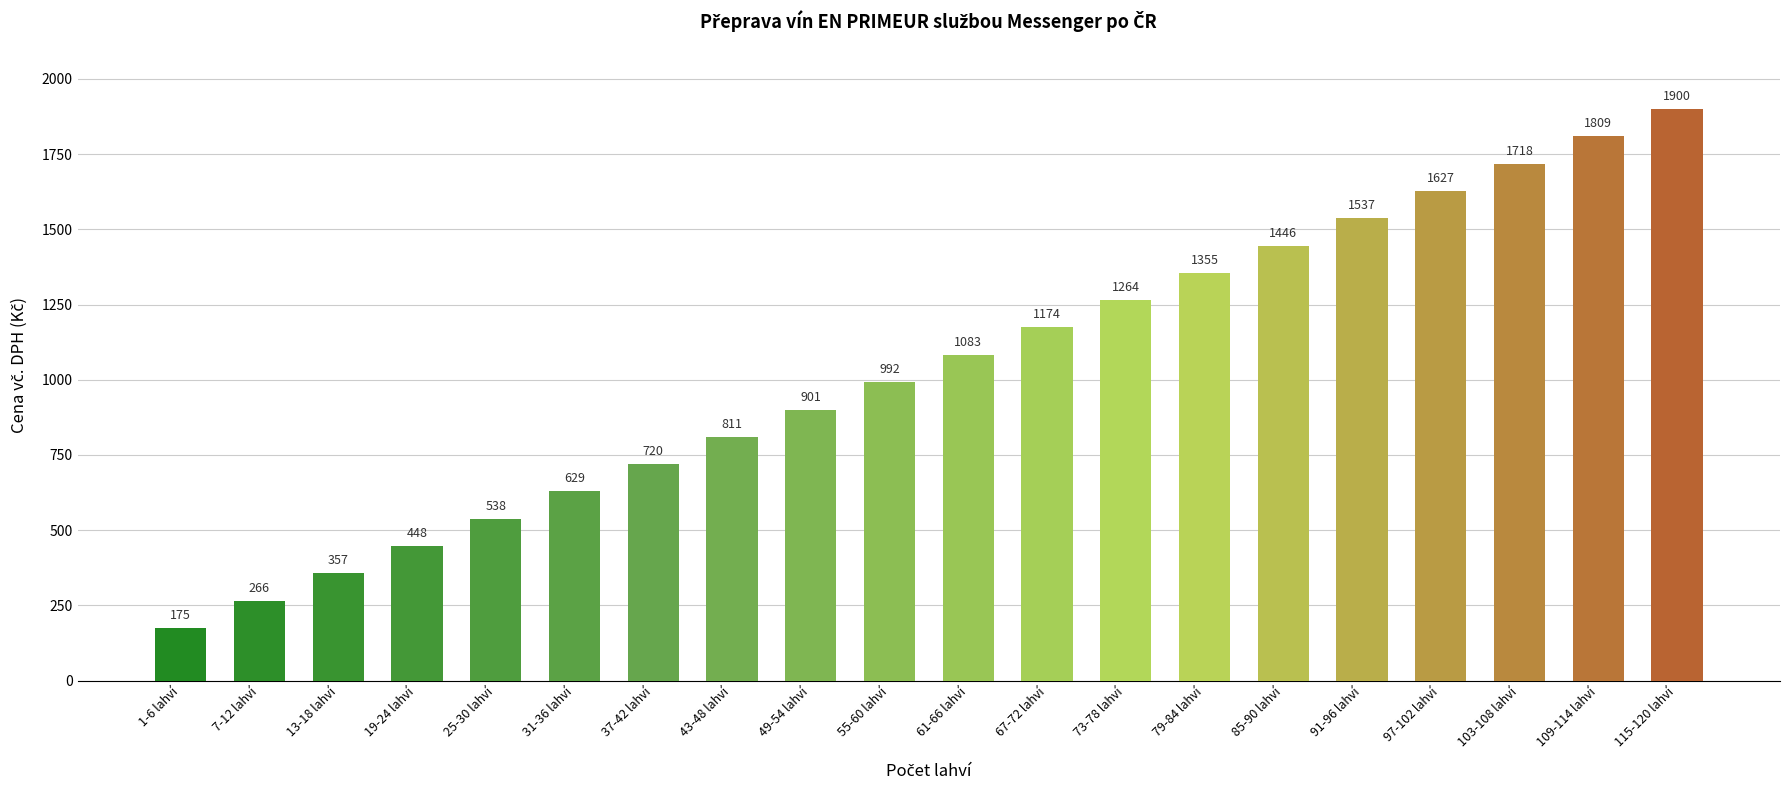

What value does the data have at 109-114 lahví?

1809